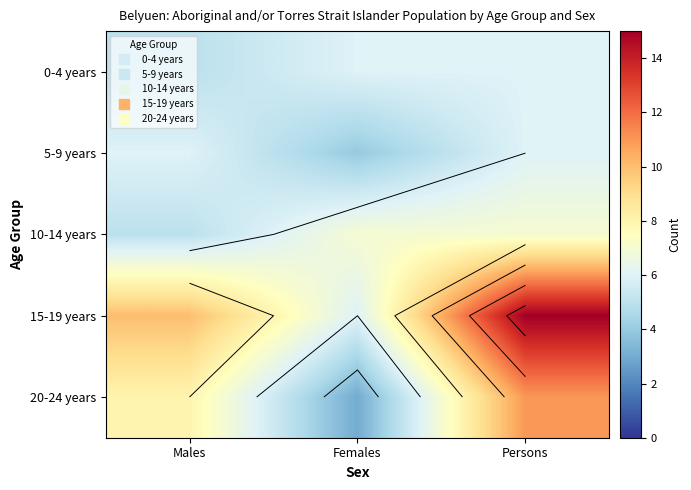

Is it true that 20-24 years equals 11 at Persons?

True